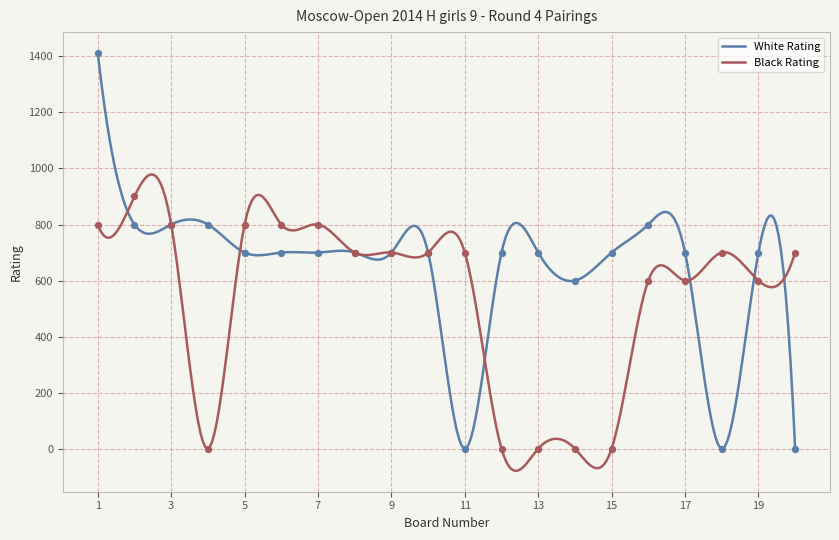

Which series contains the lowest Y value?

White Rating